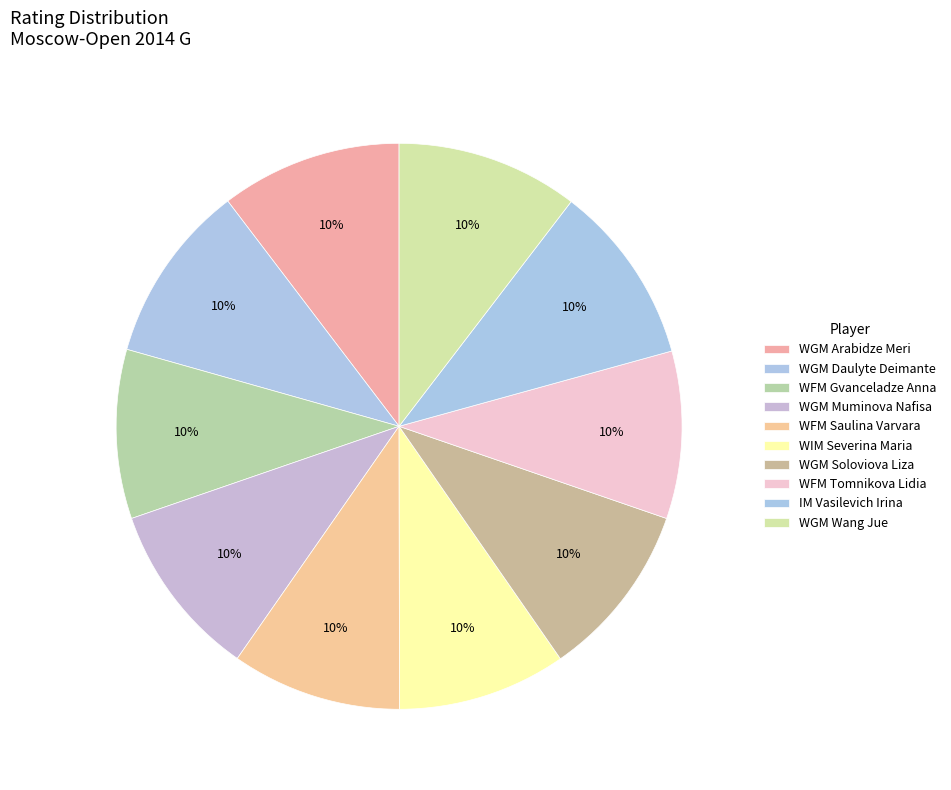

To the nearest percent, what is the average slice percentage?

10%